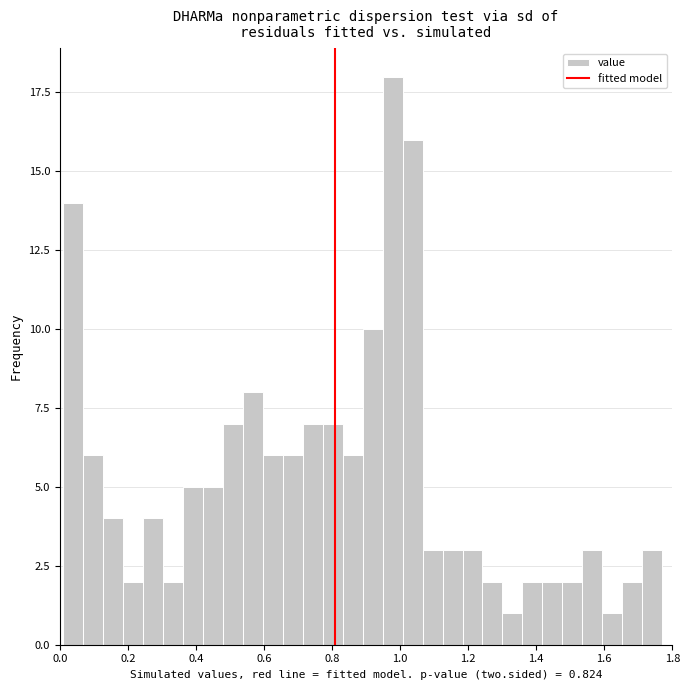

Around what value on the x-axis is the tallest bar? Give the approximate position of its centre, as read against the axis.

0.98